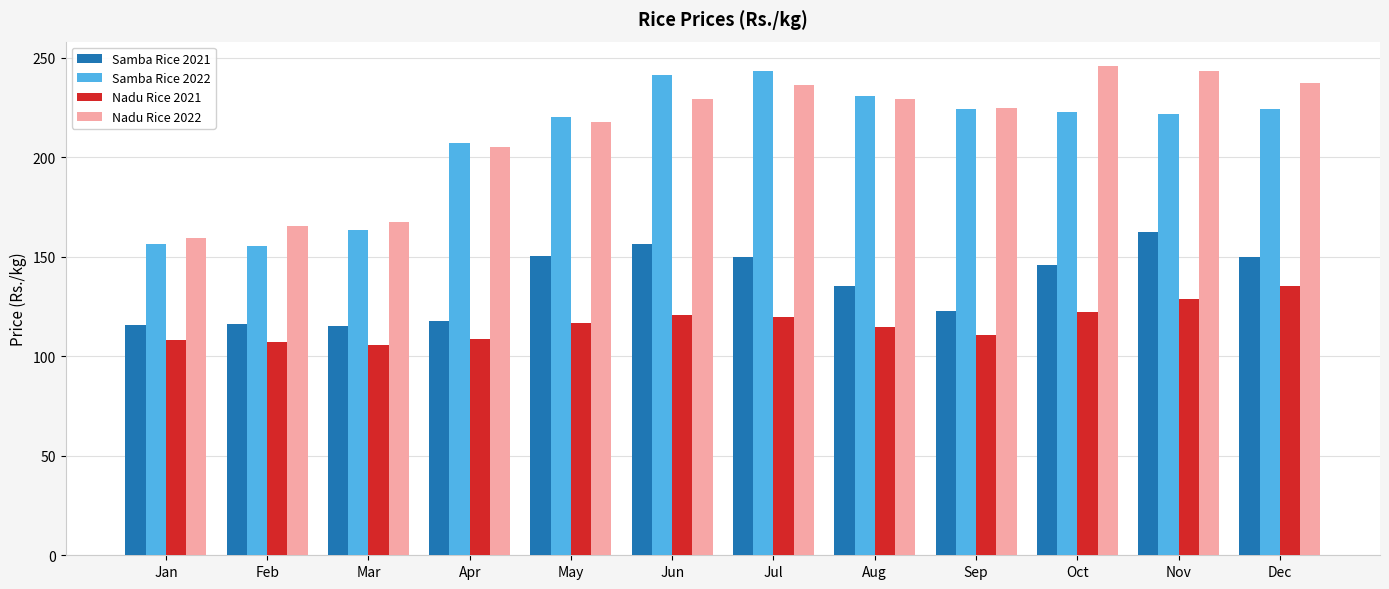

What is the total value across all series at Jul?

748.8